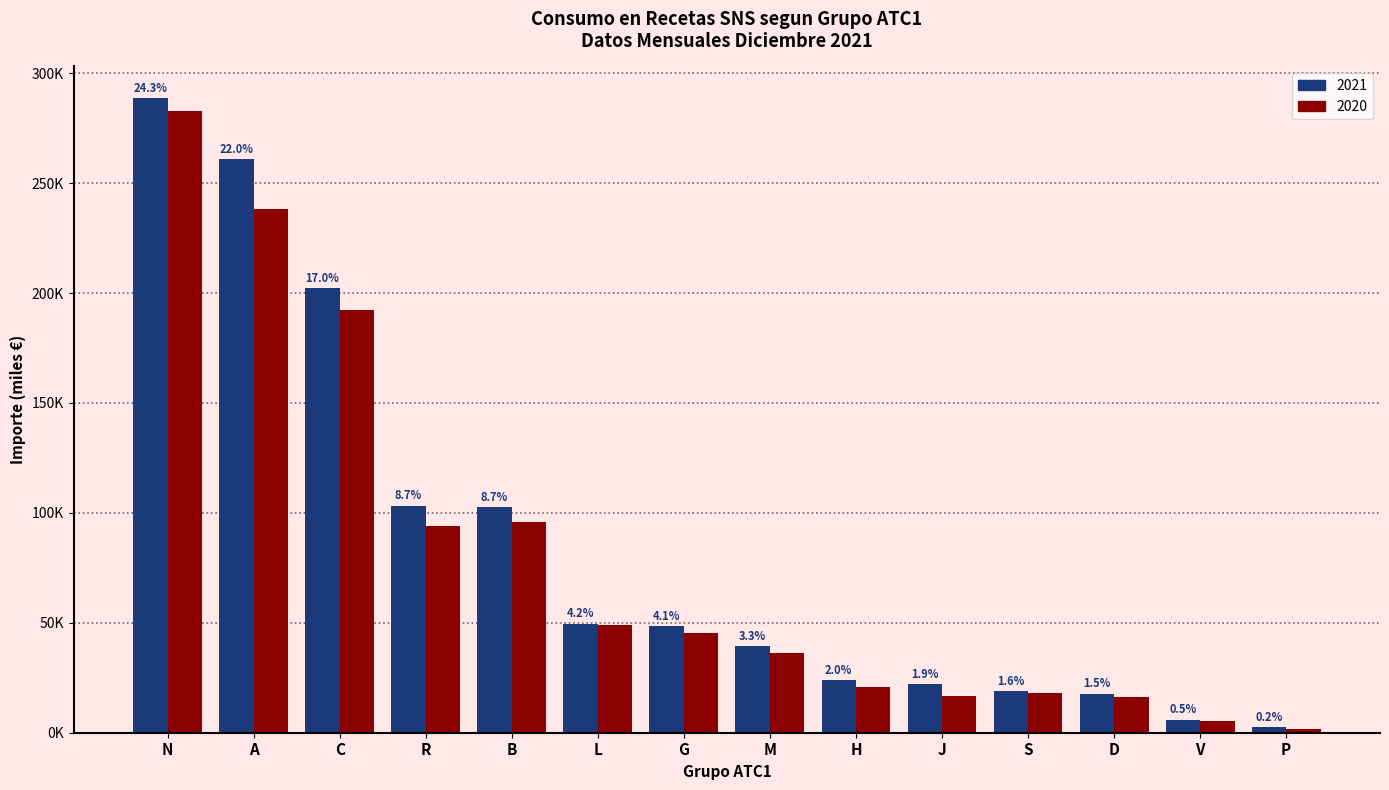

What are all the series names shown in the legend?

2021, 2020